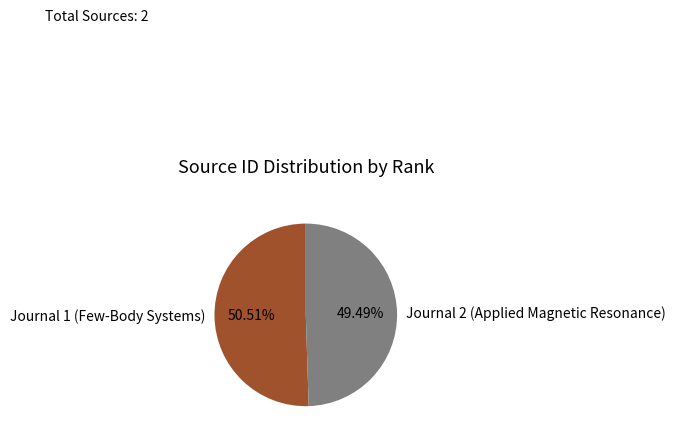

To the nearest percent, what is the difference between the Journal 2 (Applied Magnetic Resonance) and Journal 1 (Few-Body Systems) slice percentages?

1%